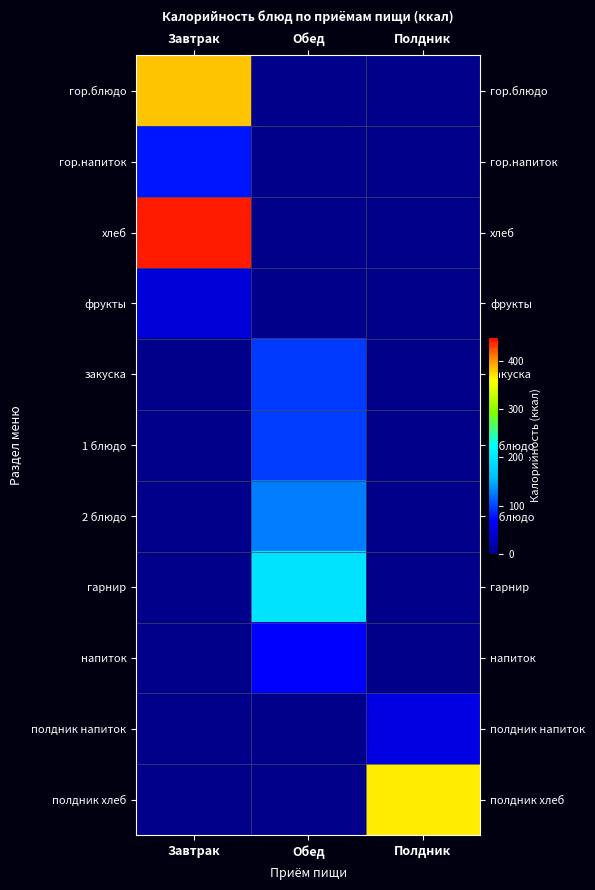

Reading right to left, extract all data points from this chart.

гор.блюдо: Полдник=0.0	Обед=0.0	Завтрак=382.0
гор.напиток: Полдник=0.0	Обед=0.0	Завтрак=79.0
хлеб: Полдник=0.0	Обед=0.0	Завтрак=440.0
фрукты: Полдник=0.0	Обед=0.0	Завтрак=47.0
закуска: Полдник=0.0	Обед=95.2	Завтрак=0.0
1 блюдо: Полдник=0.0	Обед=97.0	Завтрак=0.0
2 блюдо: Полдник=0.0	Обед=127.1	Завтрак=0.0
гарнир: Полдник=0.0	Обед=195.7	Завтрак=0.0
напиток: Полдник=0.0	Обед=67.0	Завтрак=0.0
полдник напиток: Полдник=52.0	Обед=0.0	Завтрак=0.0
полдник хлеб: Полдник=366.0	Обед=0.0	Завтрак=0.0